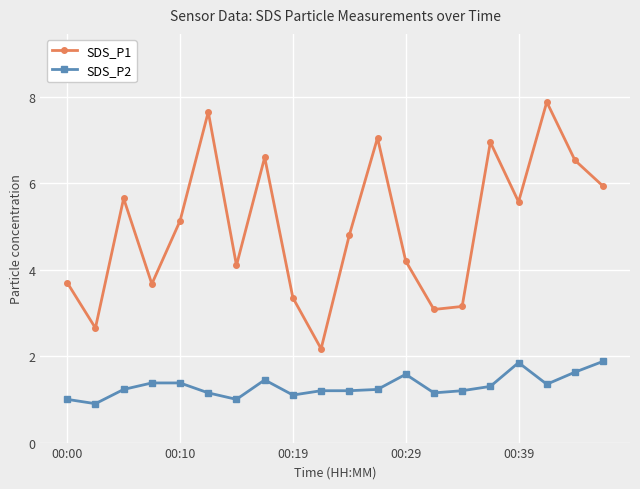

What is the value of the SDS_P2 point at the 17th from the left?

1.9